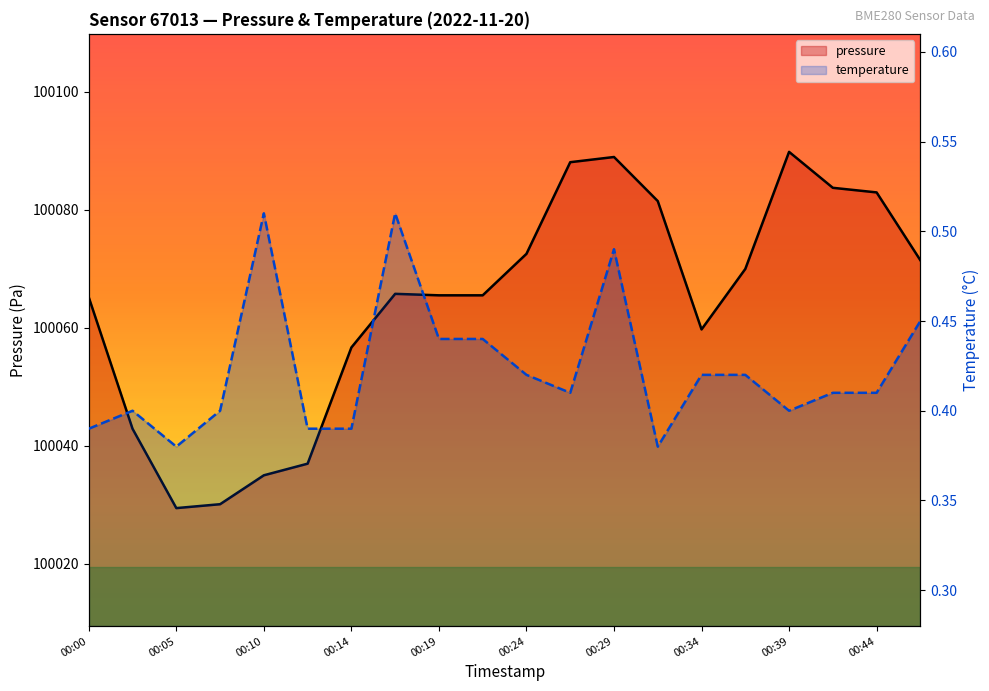

Rank the series by their average value, from lowest to highest.

temperature, pressure